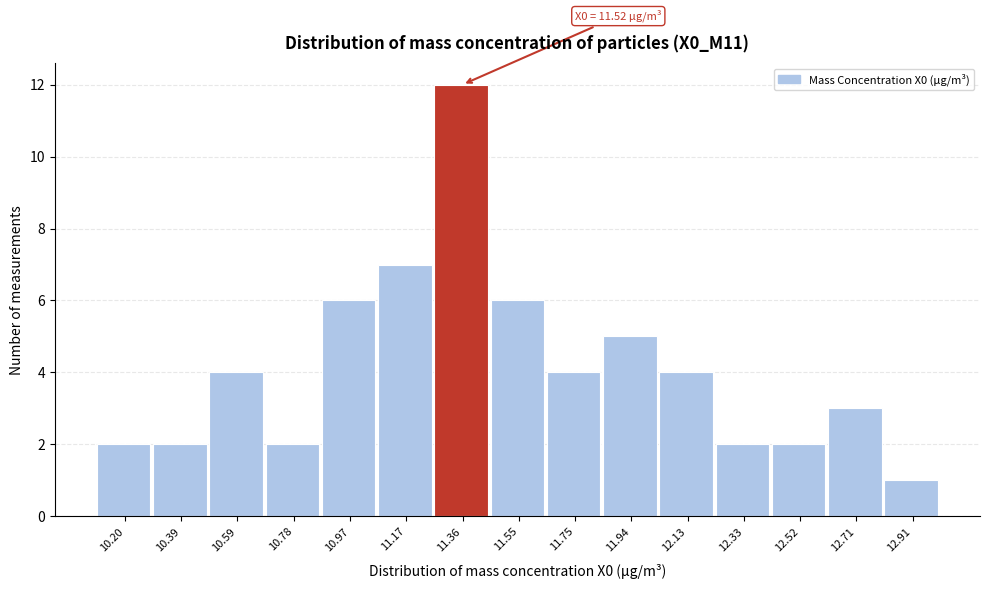

Reading right to left, transcribe all the data shown in this chart.

1	3	2	2	4	5	4	6	12	7	6	2	4	2	2